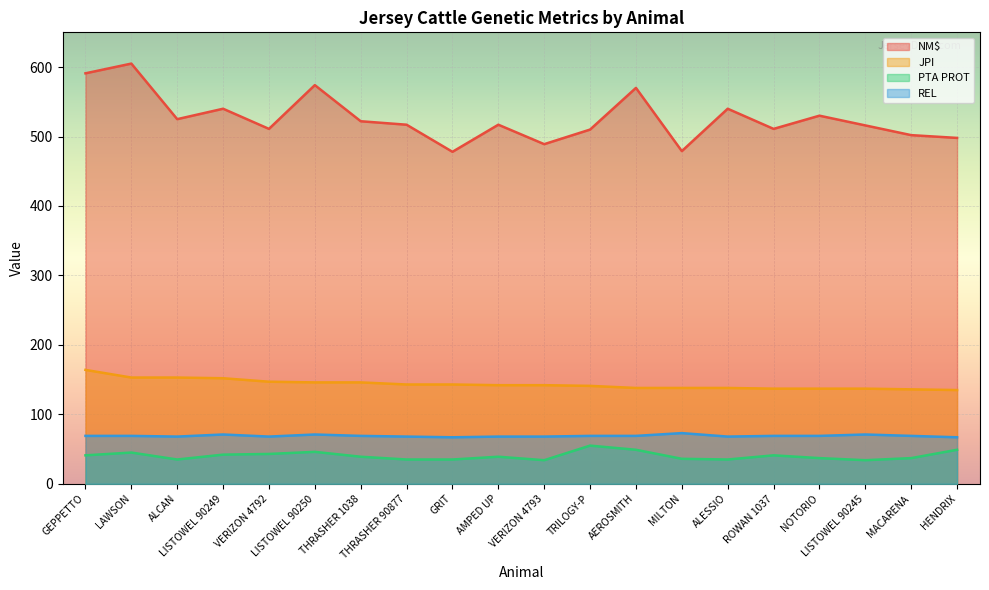

Between AMPED UP and MILTON, which series saw the biggest shift?

NM$